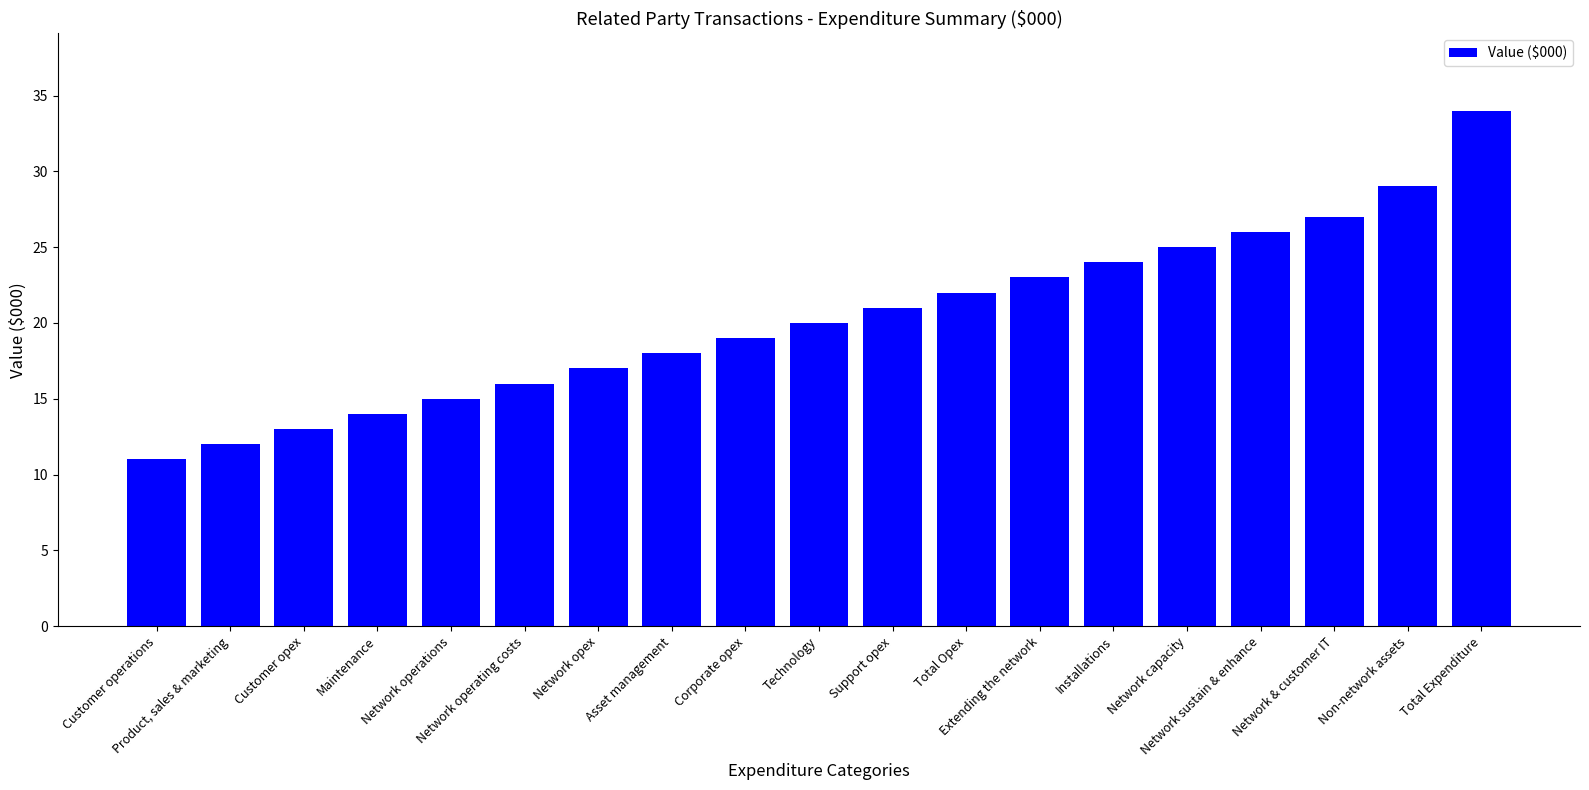

Which category has the highest value across all series?

Total Expenditure